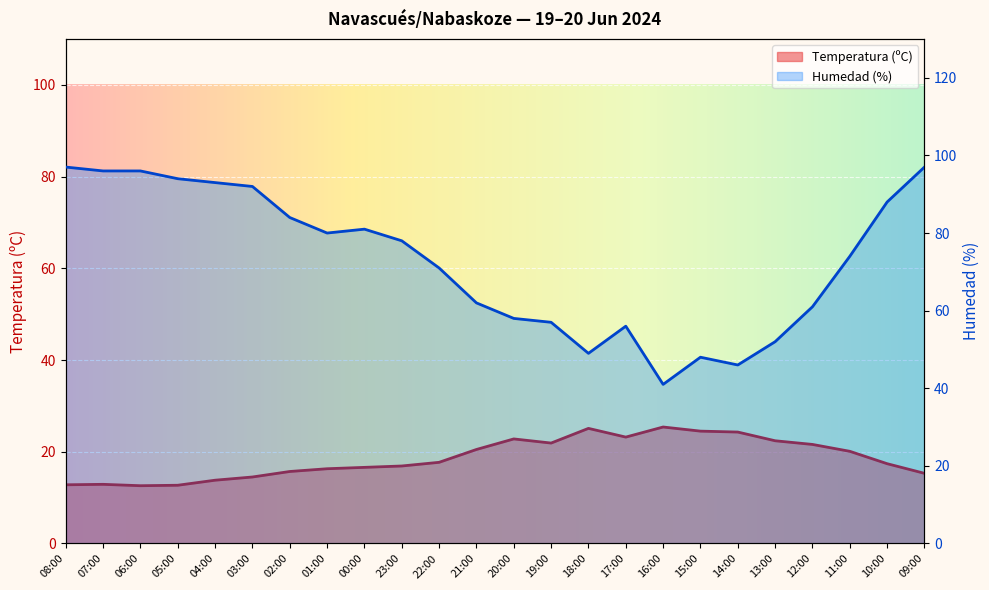

True or false: Humedad (%) and Temperatura (ºC) intersect in this chart.

False